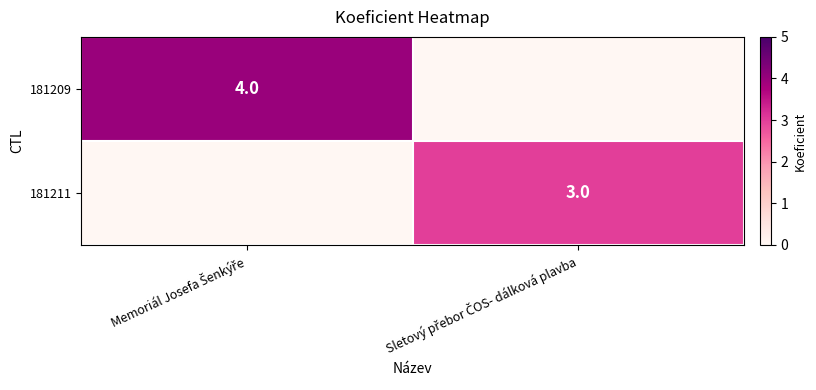

What is the maximum value for 181209?

4